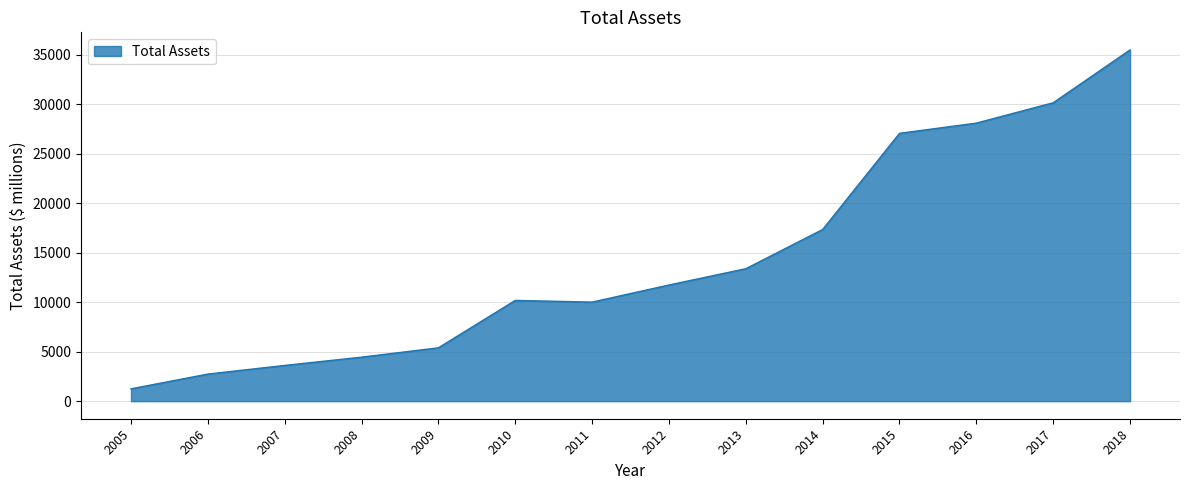

The chart shows a value of 8820 at 2009. True or false?

False